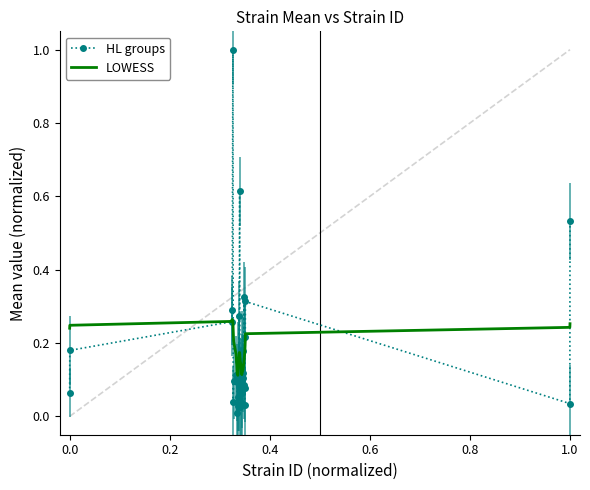

What is the greatest value displayed?

1.0